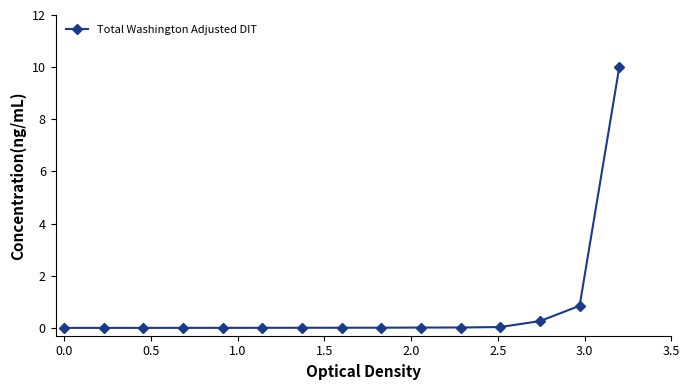

What is the value of the 13th point from the left?

0.3